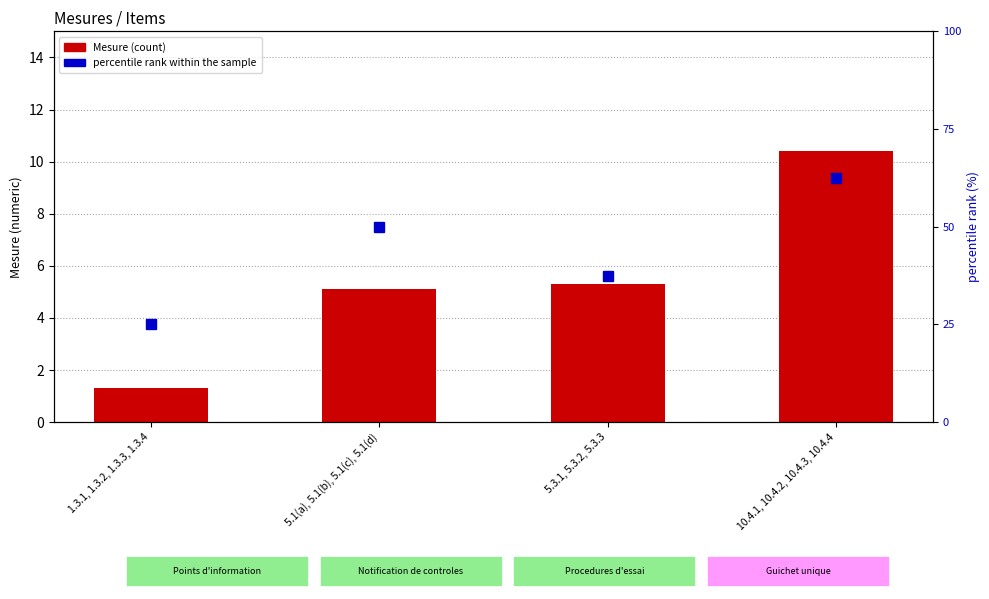

Rank the series at 5.1(a), 5.1(b), 5.1(c), 5.1(d) from highest to lowest value.

percentile rank within the sample, Mesure